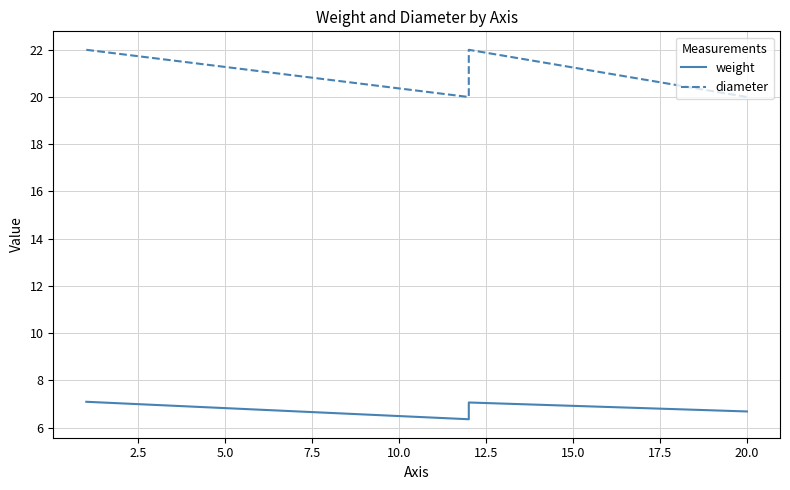

Does the chart have visible grid lines?

Yes